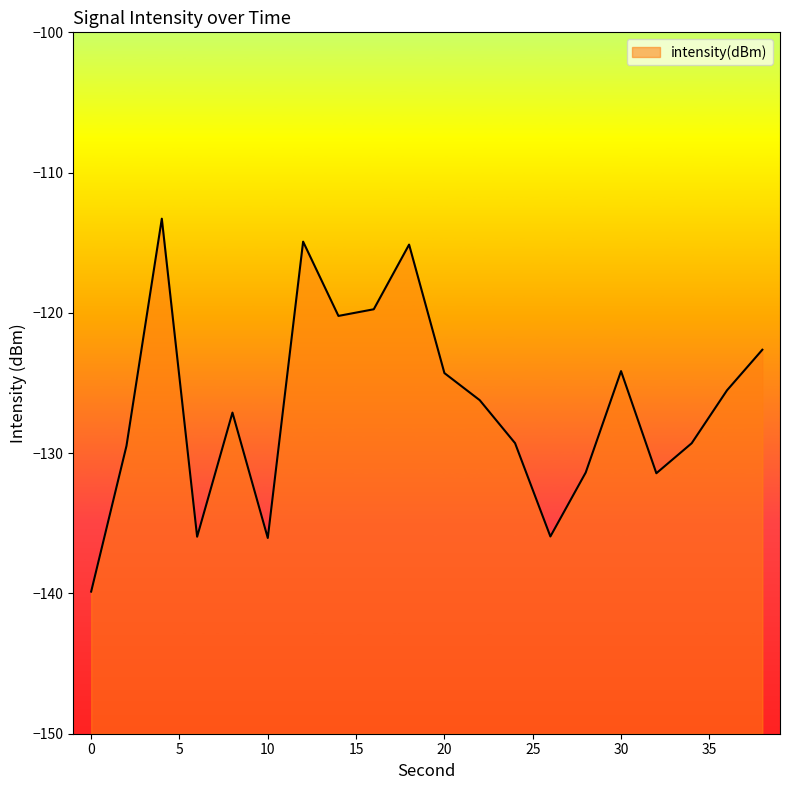

What is the value of the 4th point from the left?

-136.0